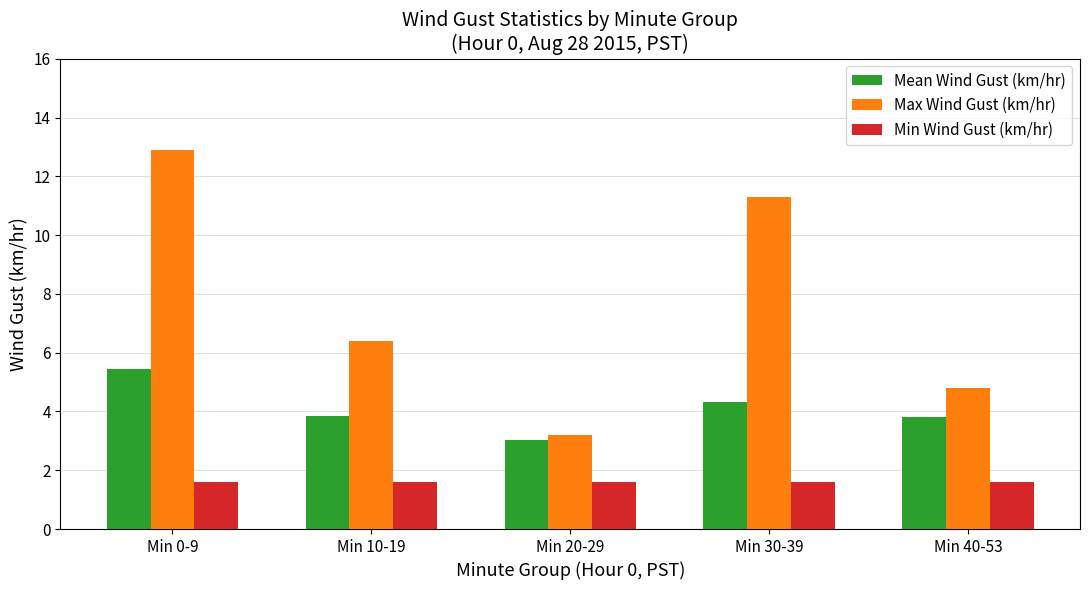

Is it true that Mean Wind Gust (km/hr) equals 5.5 at Min 0-9?

True